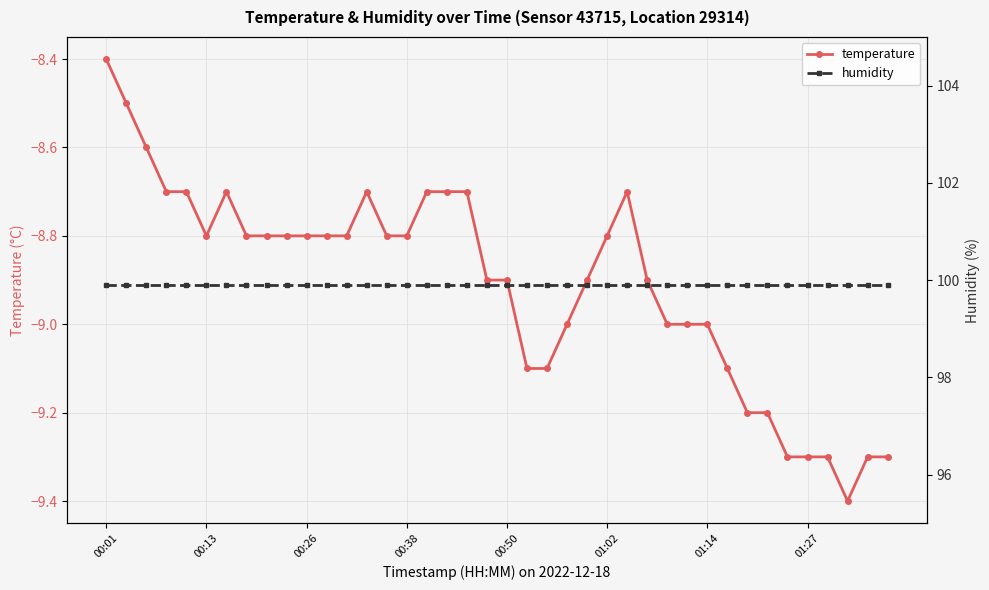

Is this an area chart (filled region under the line)?

No